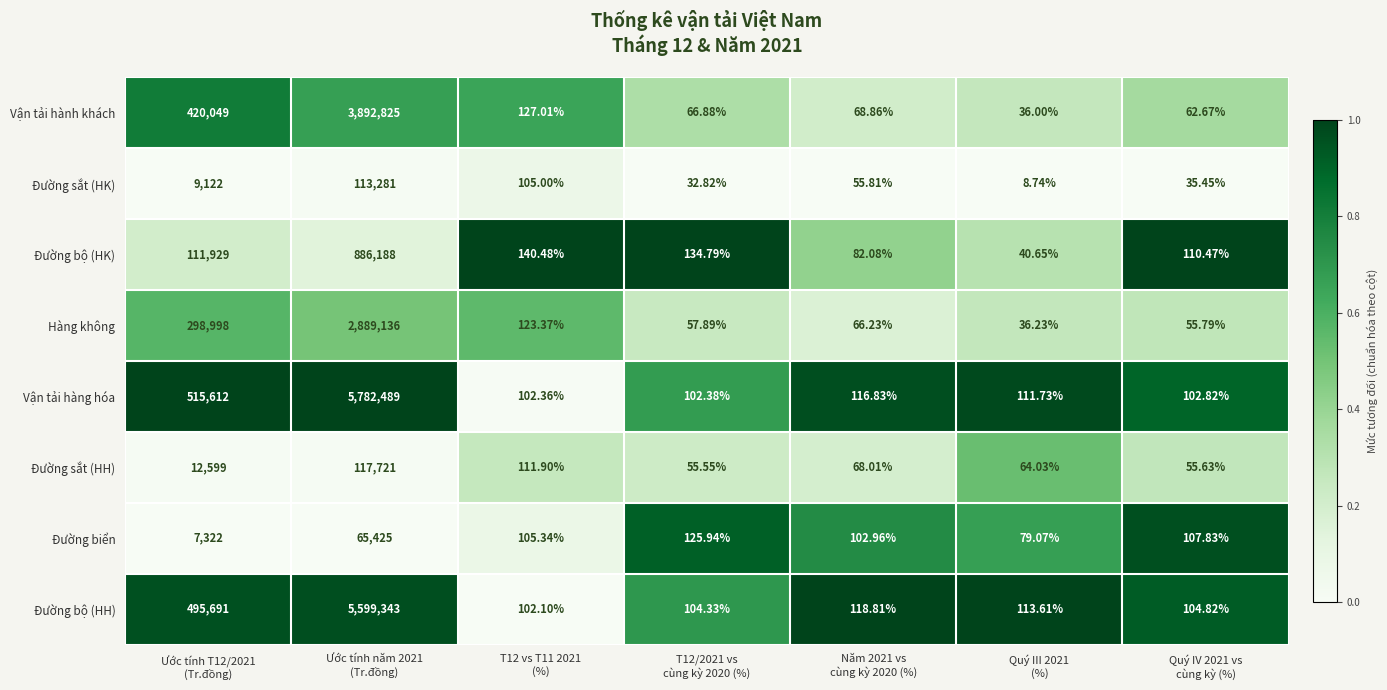

At which category is the sum across all series the highest?

Ước tính năm 2021
(Tr.đồng)